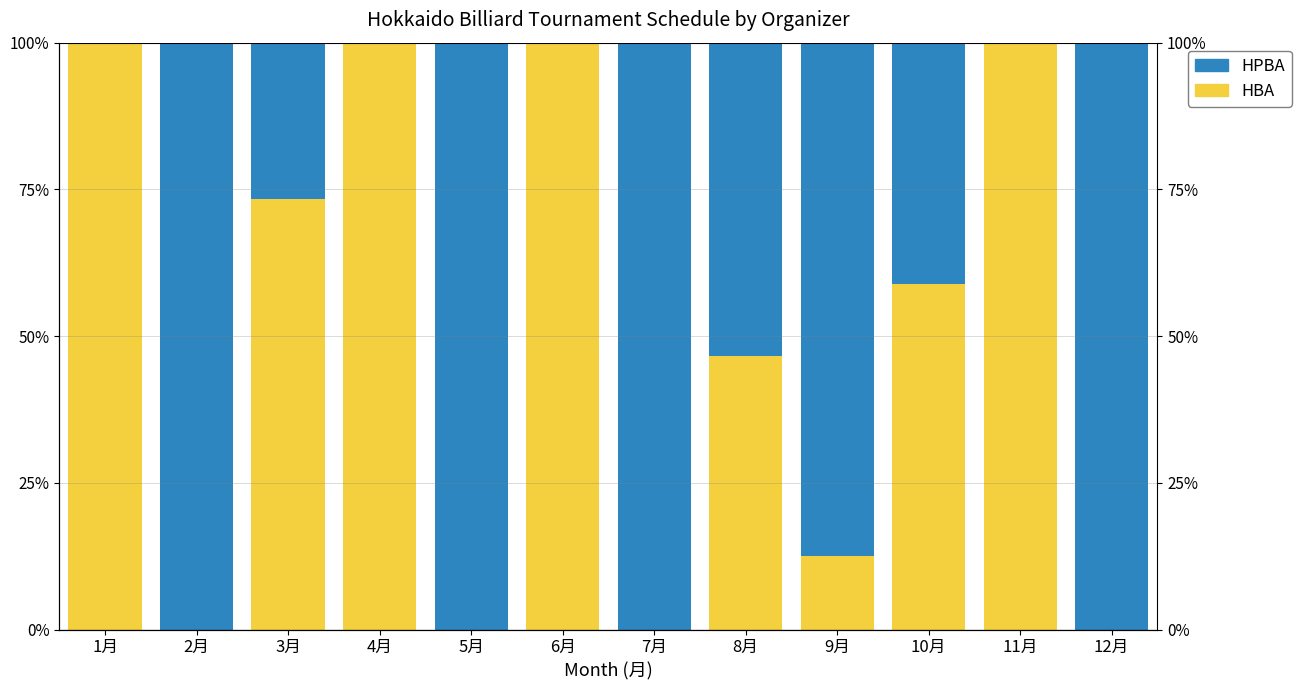

How many data points in HPBA are above 53?

6